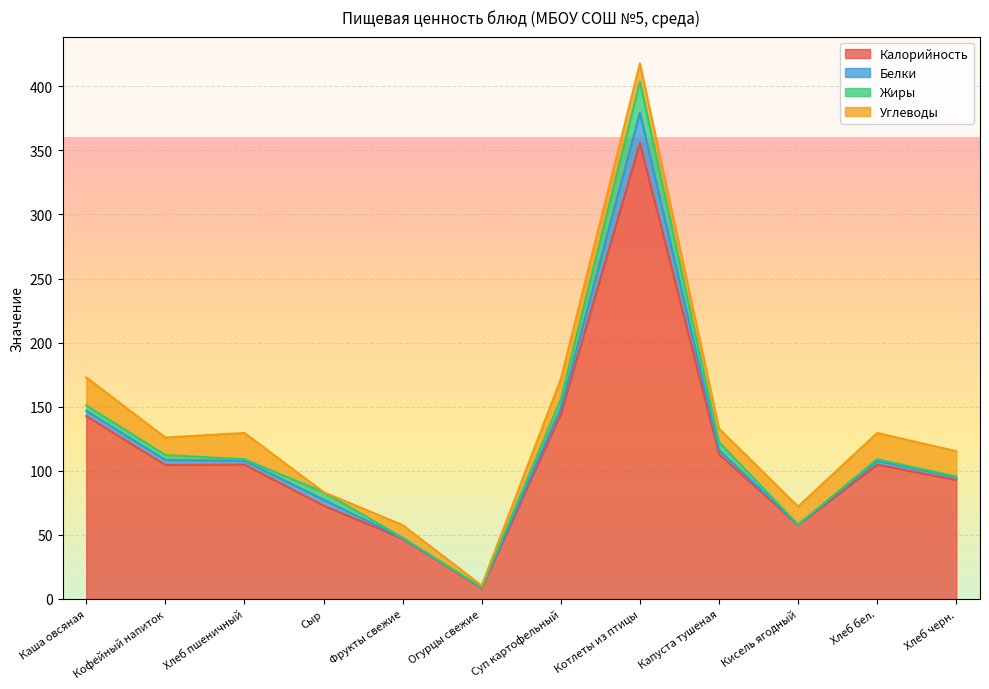

How many series are shown in this chart?

4